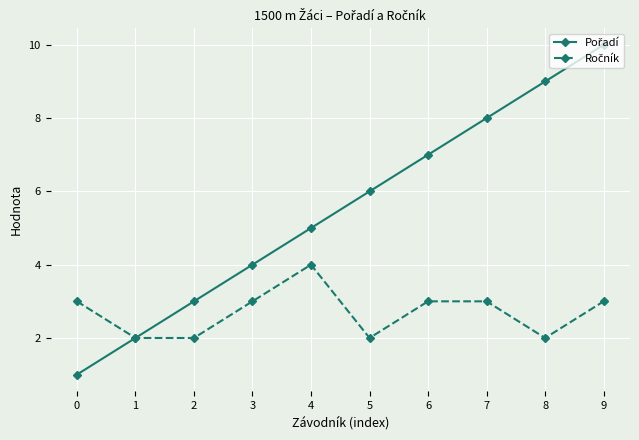

At which category is the sum across all series the highest?

9